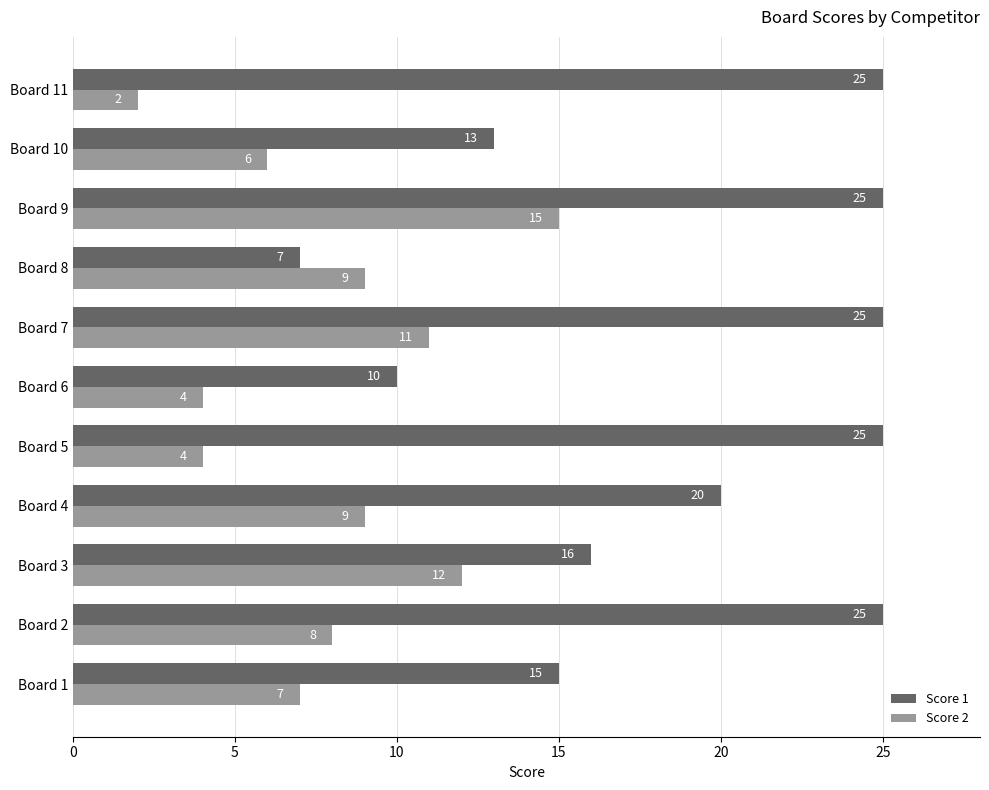

Rank the series by their average value, from lowest to highest.

Score 2, Score 1